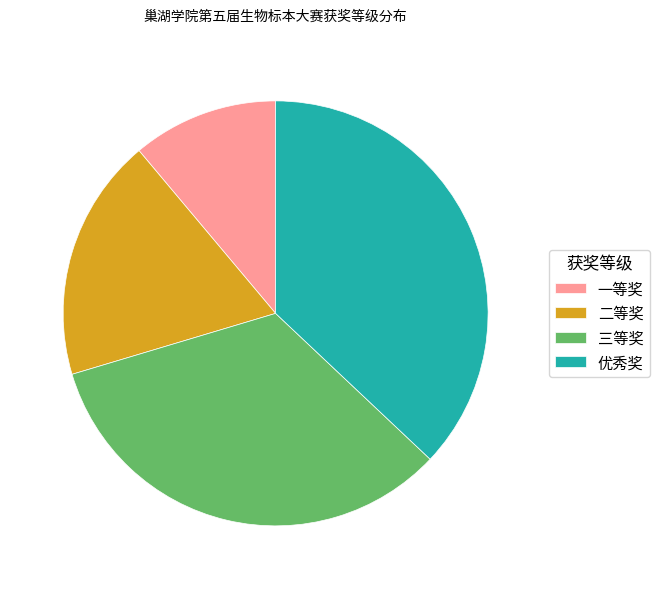

Which category has the biggest portion of the pie?

优秀奖